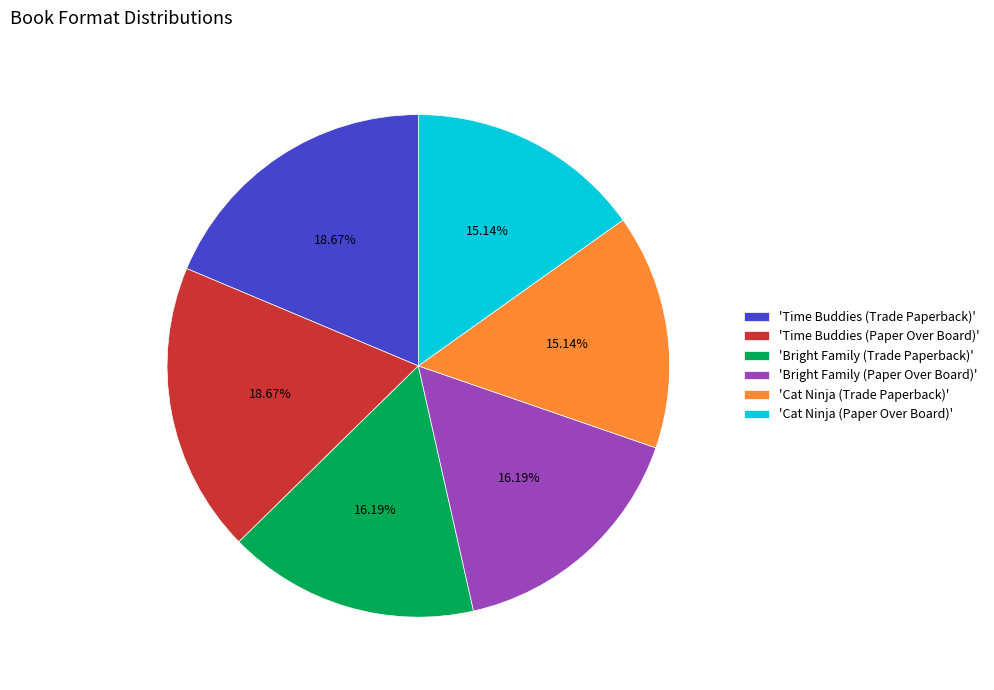

To the nearest percent, what is the difference between the largest and smallest slice percentages?

4%